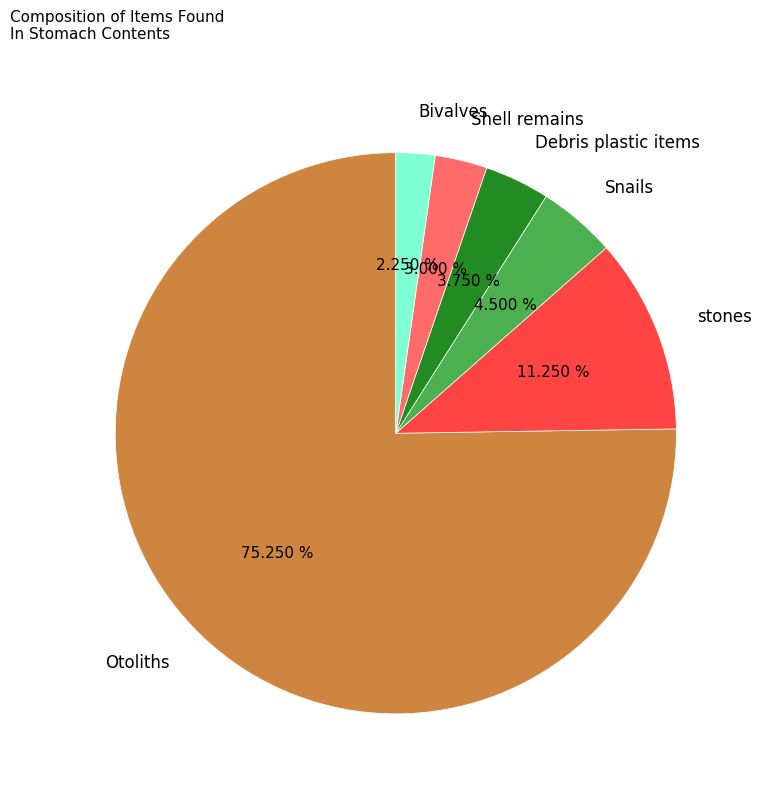

What is the majority slice?

Otoliths